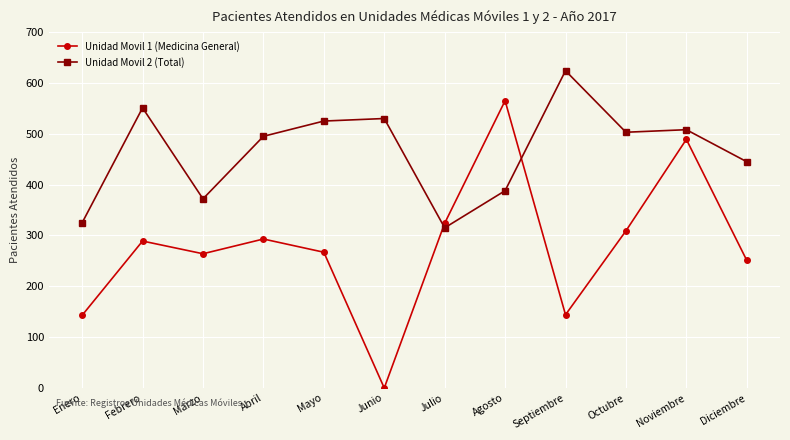

Which label corresponds to the smallest value in the chart?

Junio